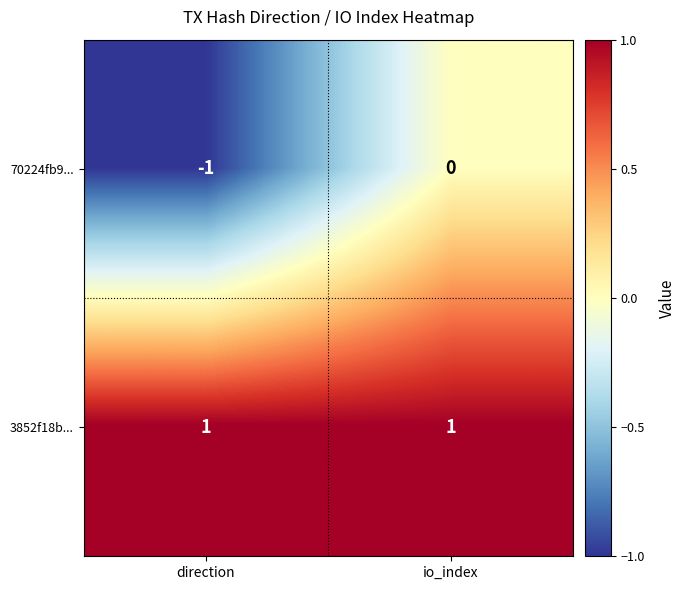

The value of 70224fb9... at io_index is 0. True or false?

True